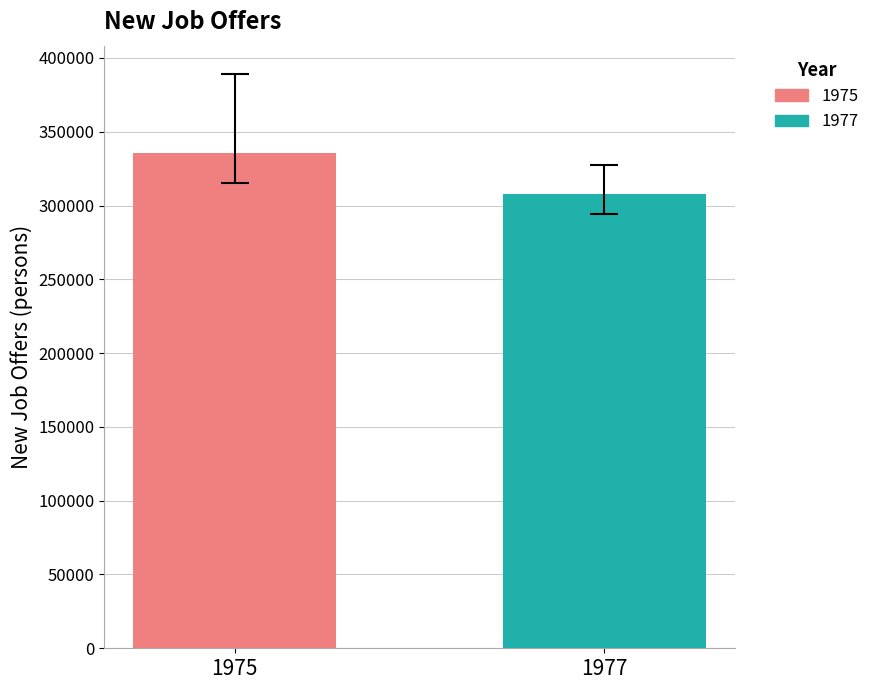

How many bars are there in total?

2